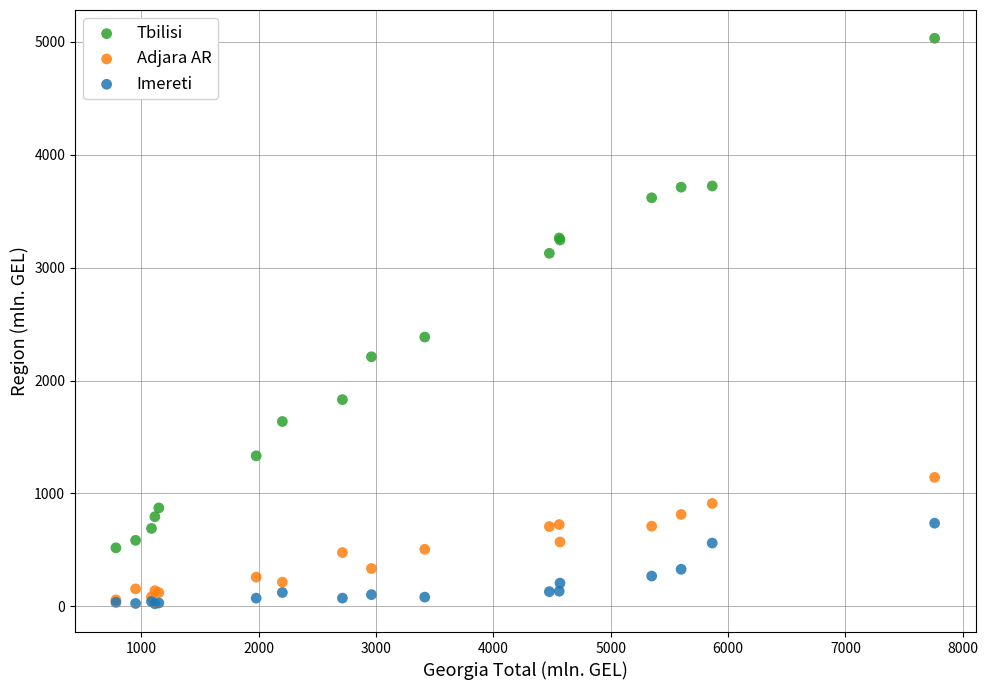

Across all series, what Y value is closest to 2527?

2384.9